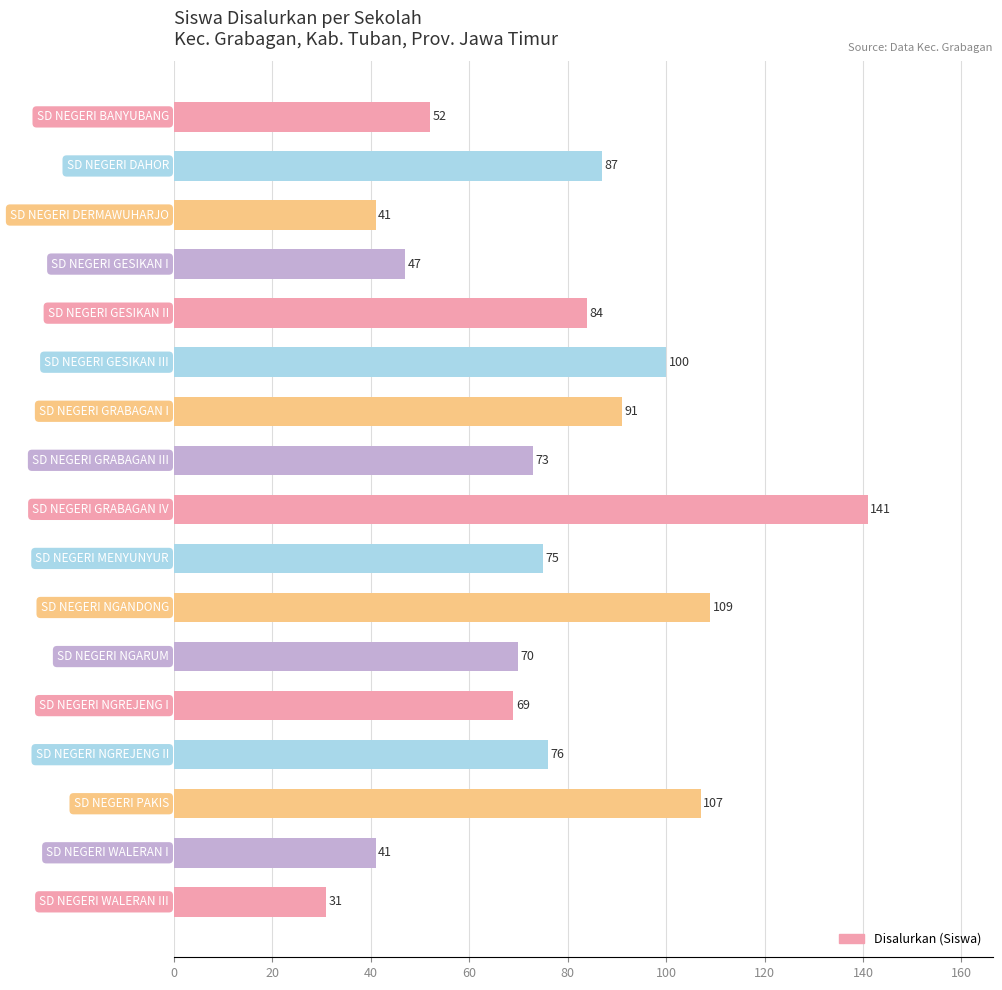

How many data points are less than 75?

8